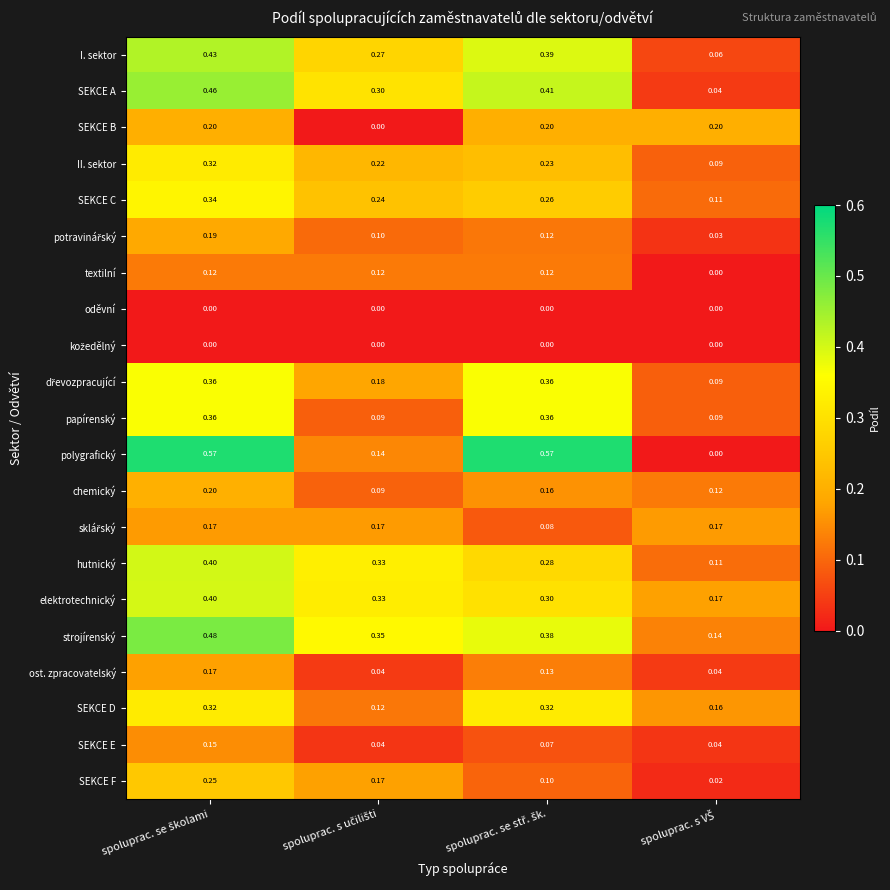

Which series has the largest total across all categories?

strojírenský